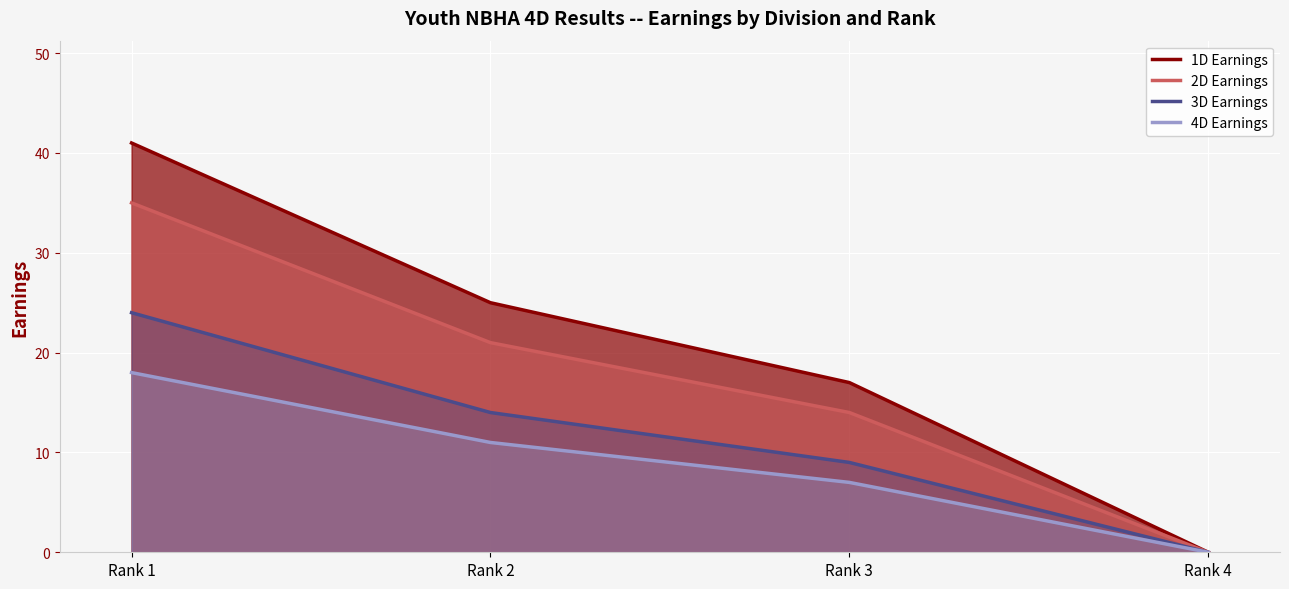

True or false: 4D Earnings has more than 2 points higher than both neighbors.

False